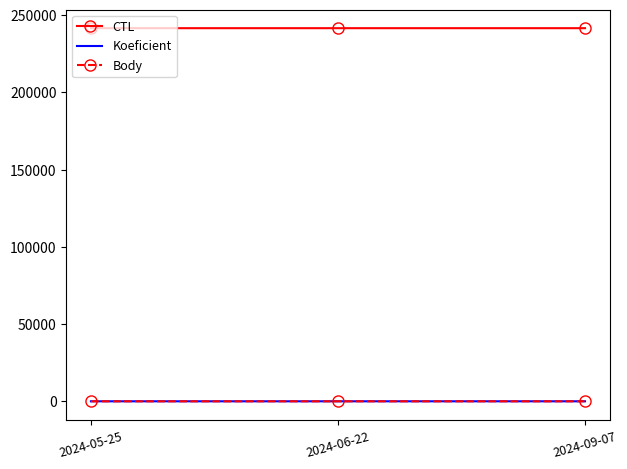

What is the greatest value displayed?

241504